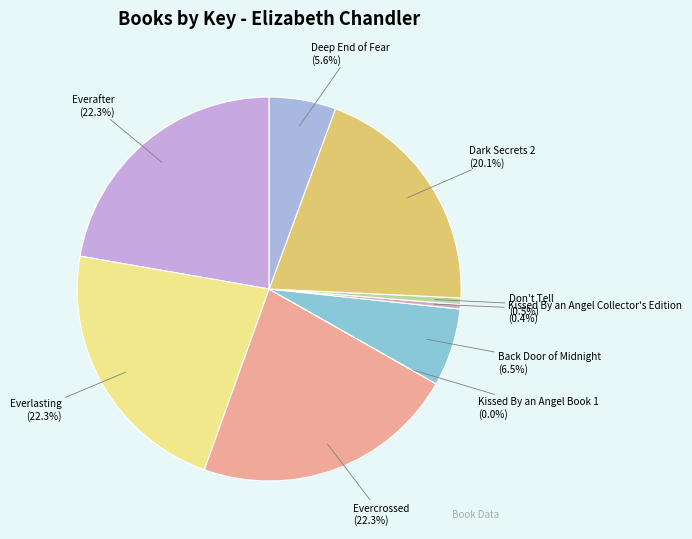

Is there any slice that represents more than half of the pie?

No